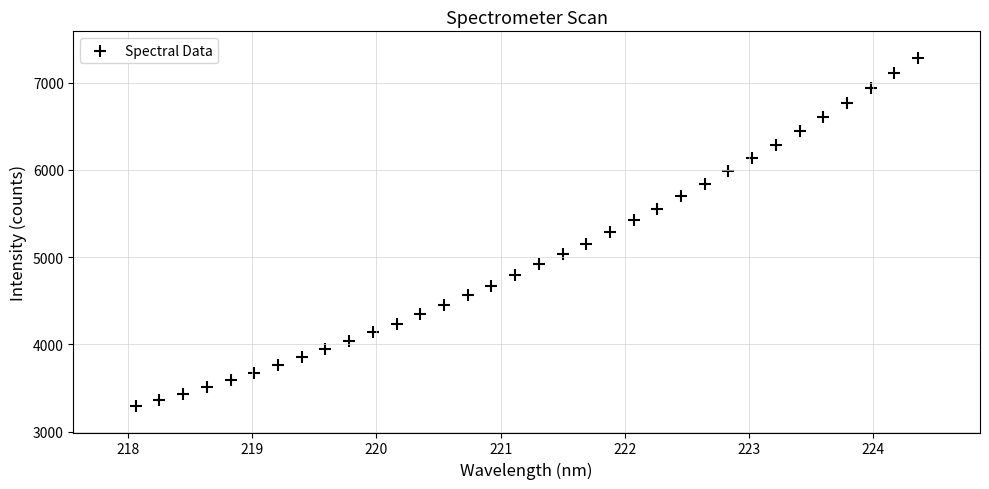

What is the range of X values (max minus min)?

6.3